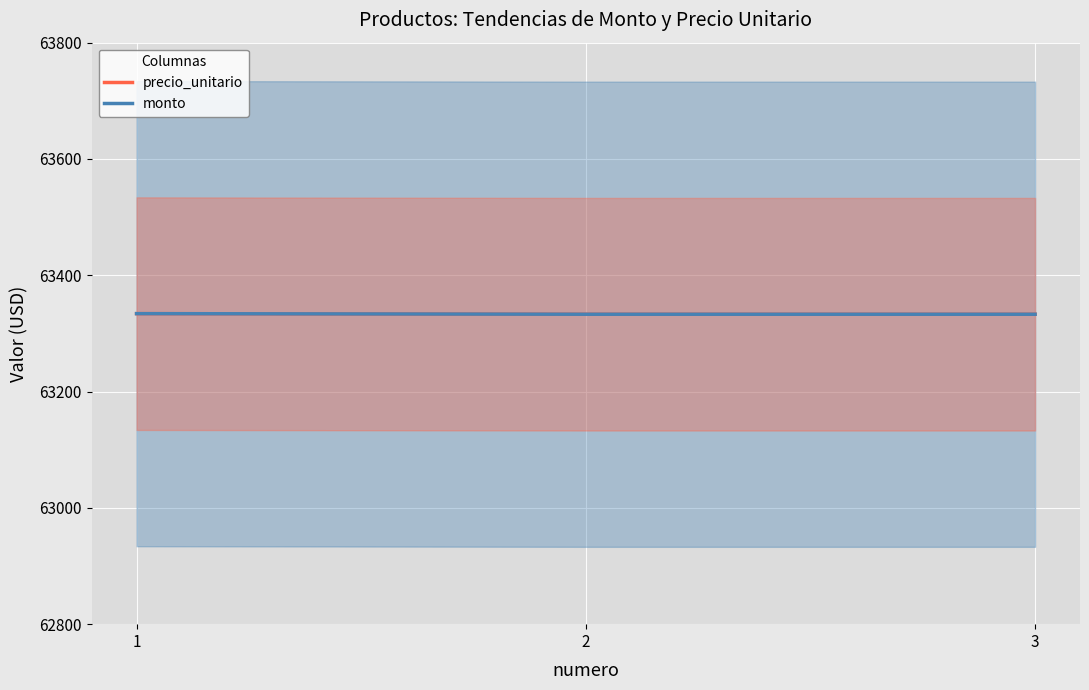

What is the sum of all precio_unitario values?

190000